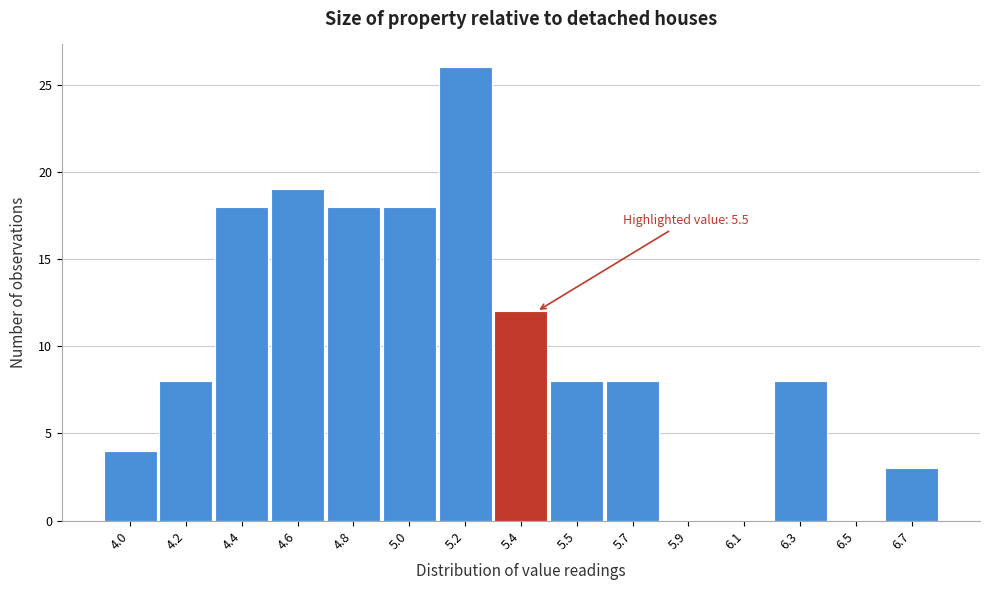

Reading left to right, what are all the values shown in this chart?

4.0=4	4.2=8	4.4=18	4.6=19	4.8=18	5.0=18	5.2=26	5.4=12	5.5=8	5.7=8	5.9=0	6.1=0	6.3=8	6.5=0	6.7=3